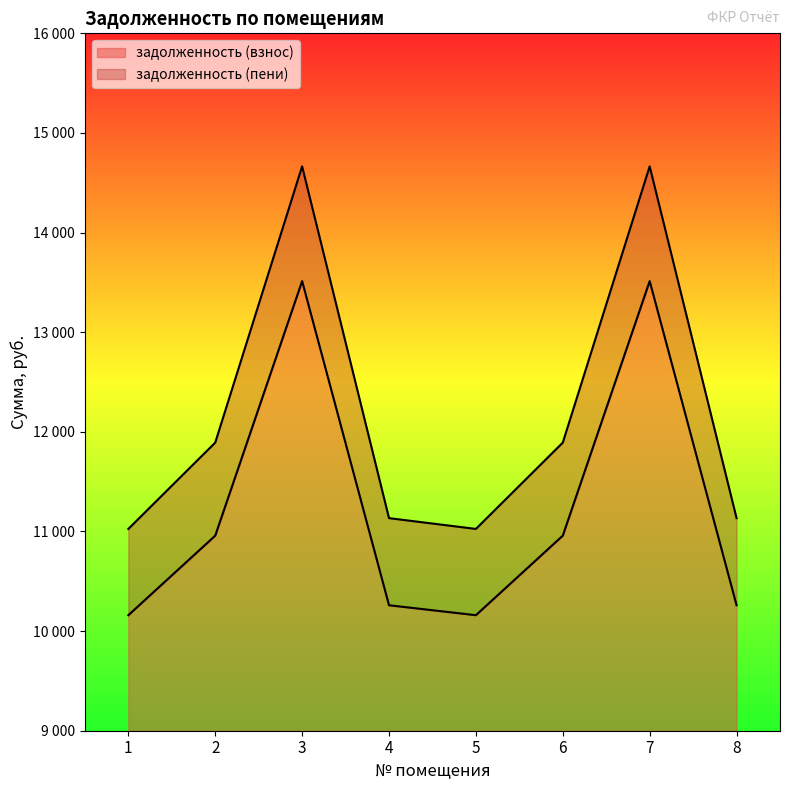

Between 4 and 6, which series saw the biggest shift?

задолженность (пени)